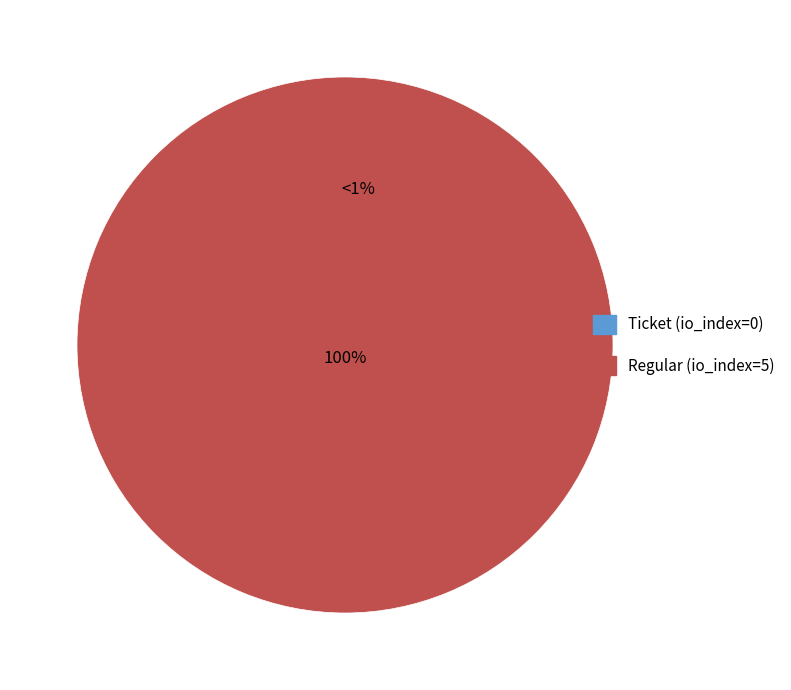

Which category has the biggest portion of the pie?

Regular (io_index=5)